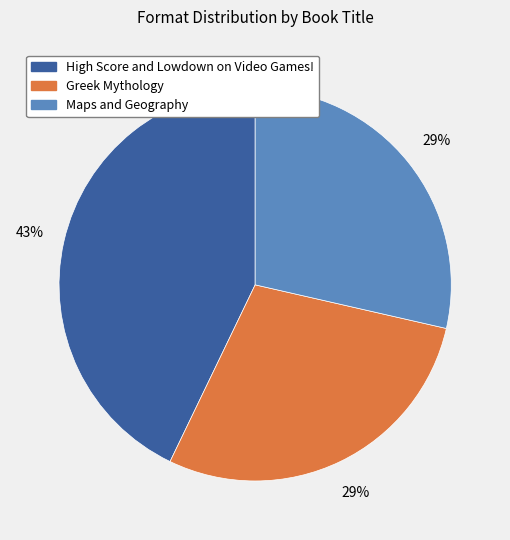

Combined, do Maps and Geography and High Score and Lowdown on Video Games! account for over 50%?

Yes